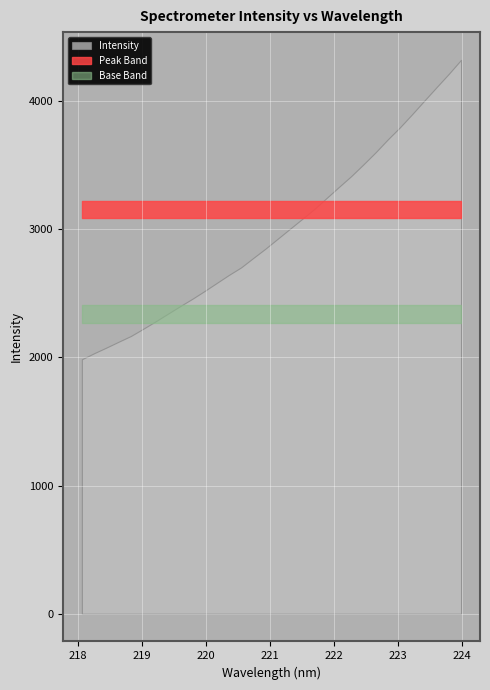

Reading left to right, list all the values displayed in this chart.

218.0596=1986.2	218.2508=2033.3	218.442=2077.4	218.6332=2123.0	218.8244=2167.7	219.0156=2223.5	219.2067=2280.7	219.3979=2340.1	219.589=2399.3	219.7801=2456.6	219.9712=2517.5	220.1623=2580.7	220.3533=2643.7	220.5444=2702.7	220.7354=2776.6	220.9264=2849.6	221.1174=2926.9	221.3083=3004.2	221.4993=3081.5	221.6902=3159.2	221.8812=3245.1	222.0721=3330.7	222.263=3414.7	222.4538=3506.3	222.6447=3600.8	222.8355=3701.6	223.0264=3796.6	223.2172=3899.3	223.408=4005.2	223.5987=4110.4	223.7895=4214.1	223.9802=4323.3